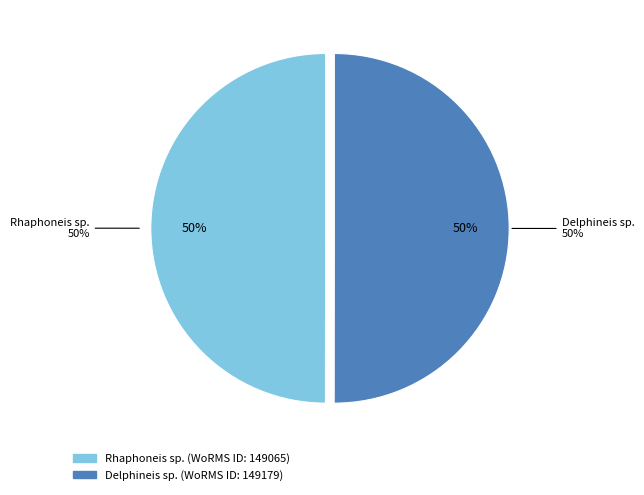

Does Rhaphoneis sp. account for over 50% of the chart?

No